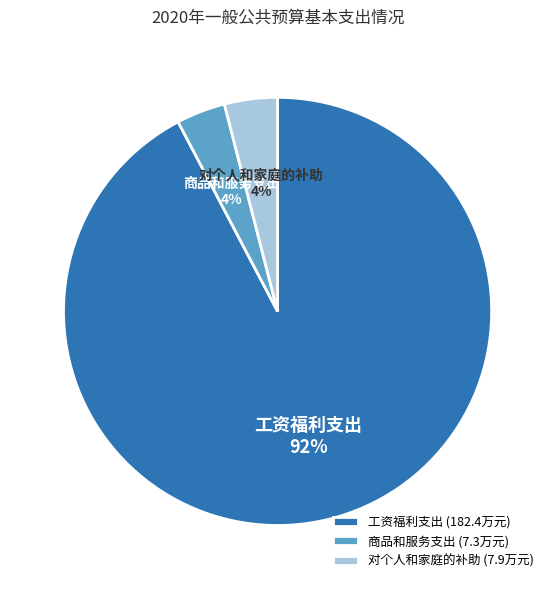

Is it true that 工资福利支出 is 97% of the pie?

False